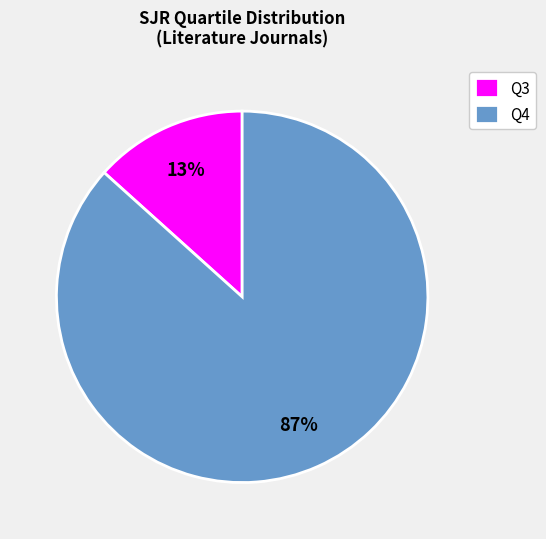

How many slices are in this pie chart?

2